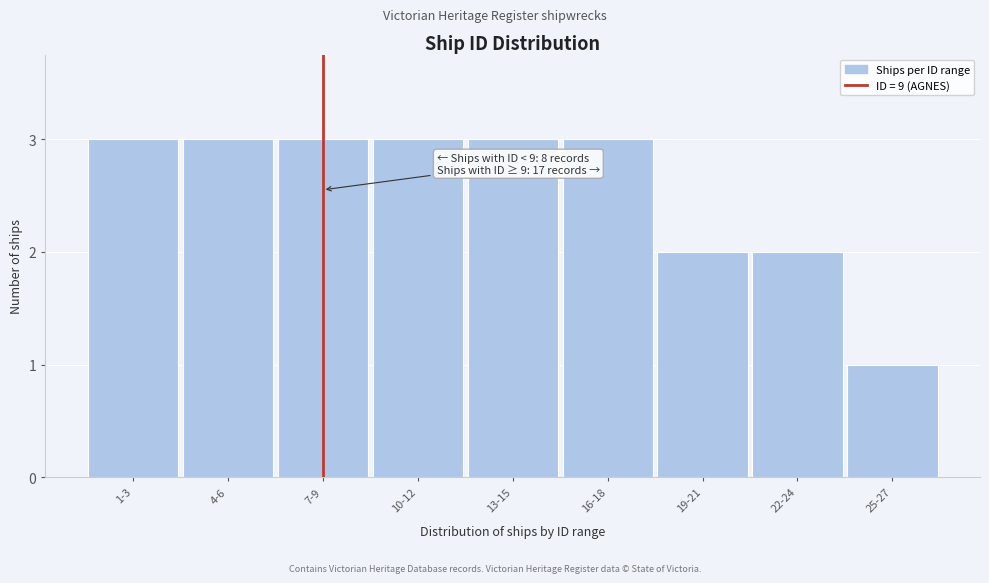

Reading left to right, list all the values displayed in this chart.

3	3	3	3	3	3	2	2	1